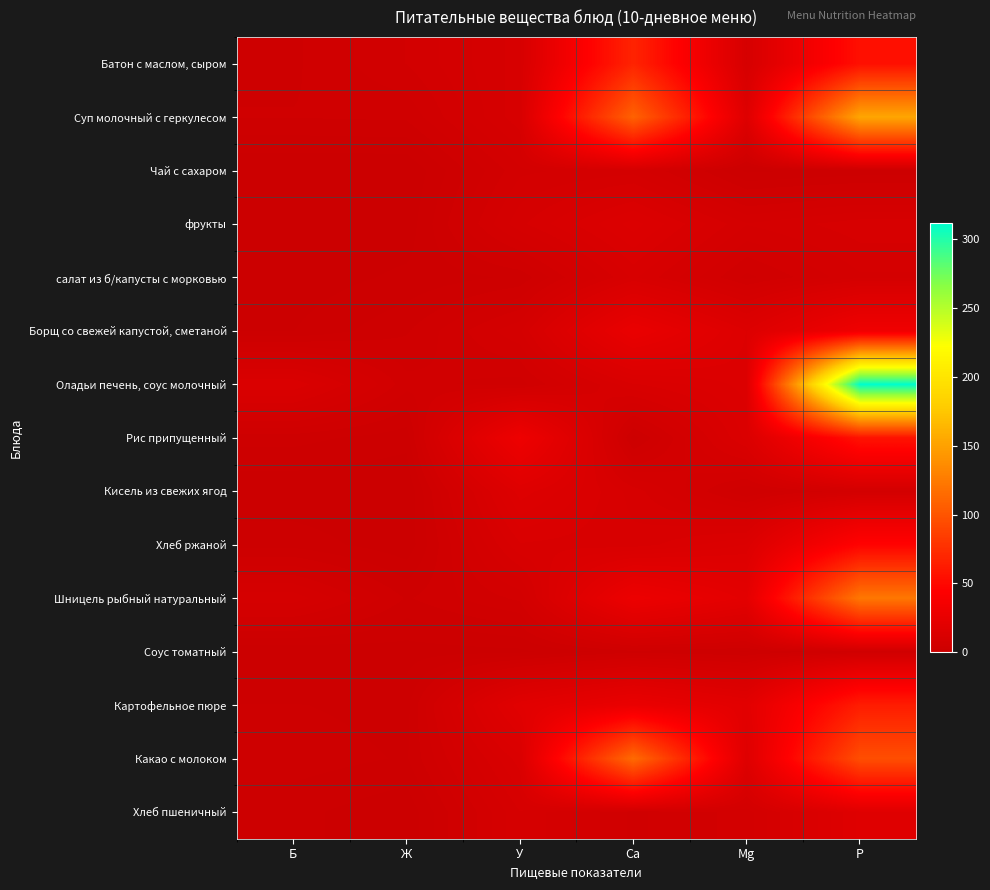

How many series are shown in this chart?

15